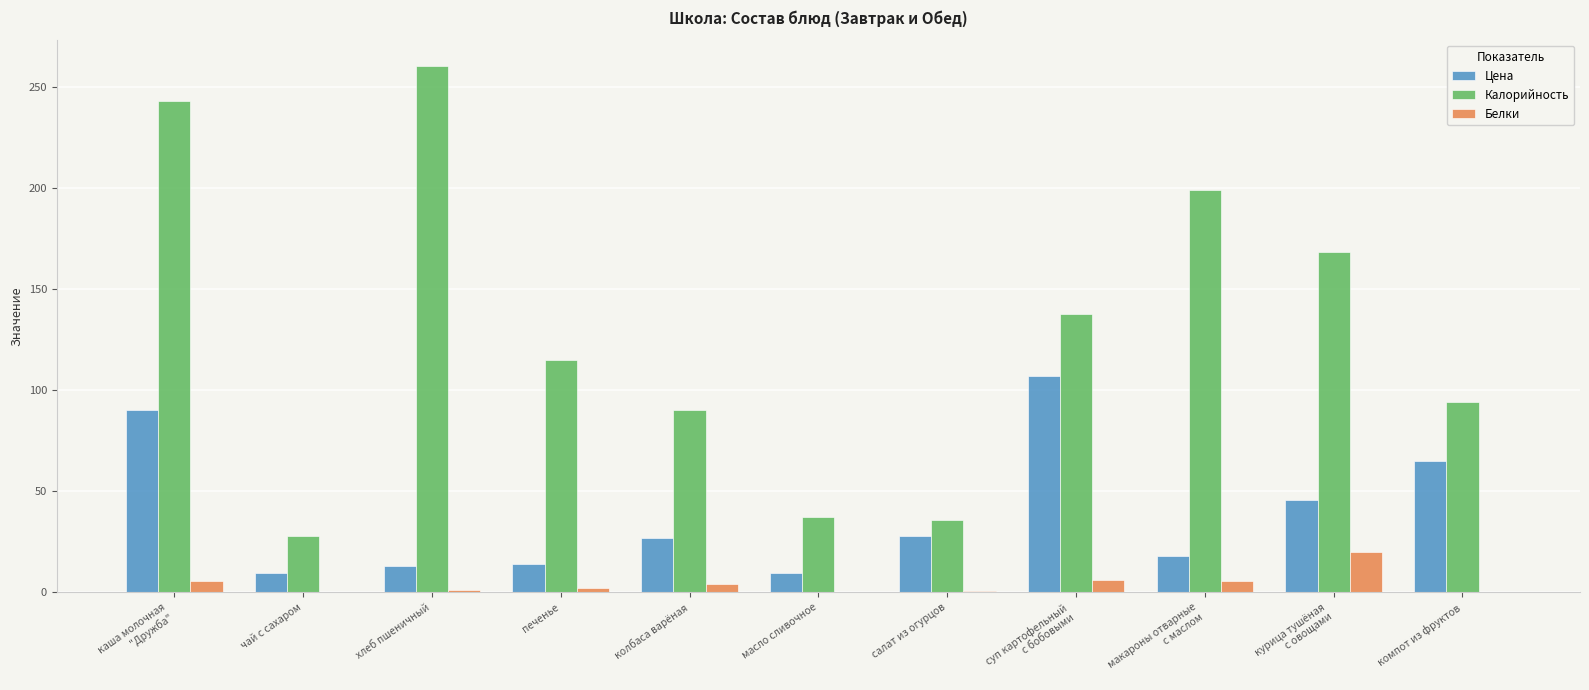

How many series are shown in this chart?

3